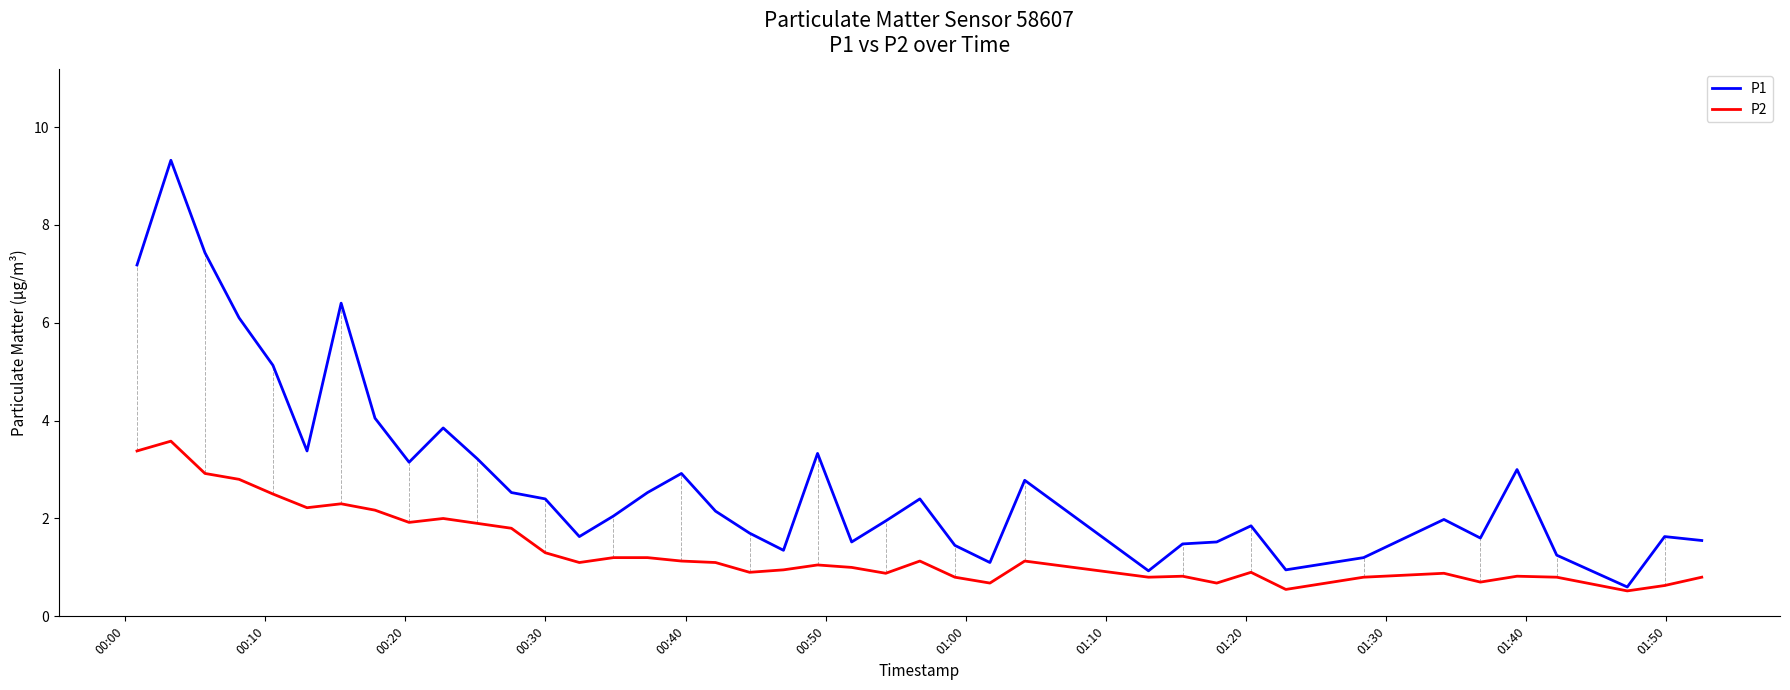

Which series has the largest range (max minus min)?

P1